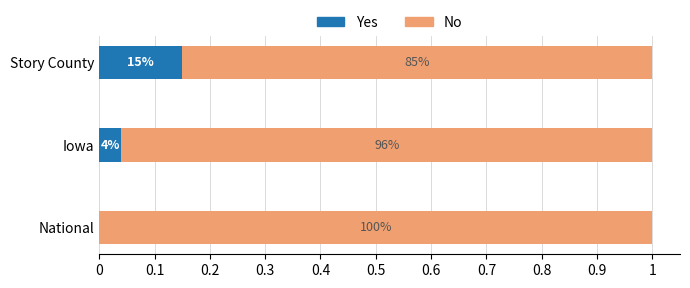

Which series has the widest spread of values?

Yes